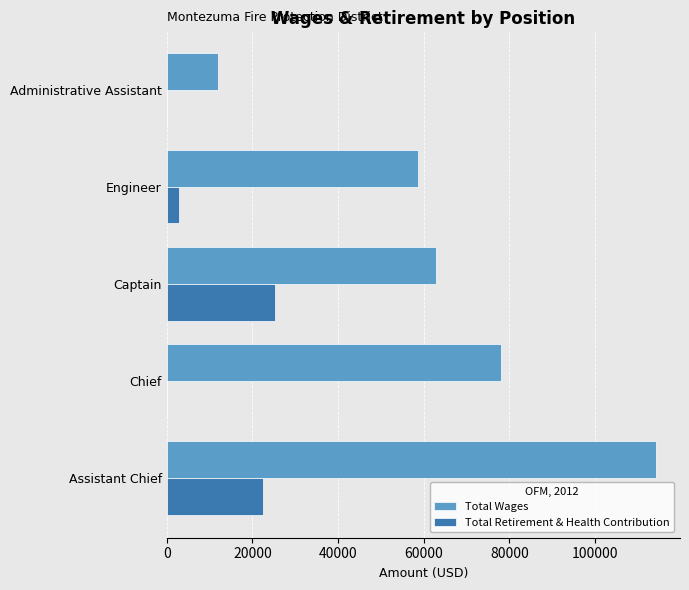

What is the maximum value shown in the chart?

114126